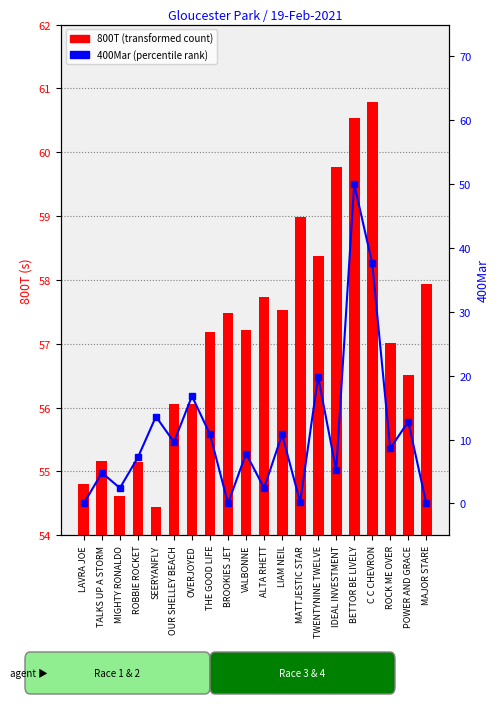

Which series has the largest total across all categories?

800T (transformed count)